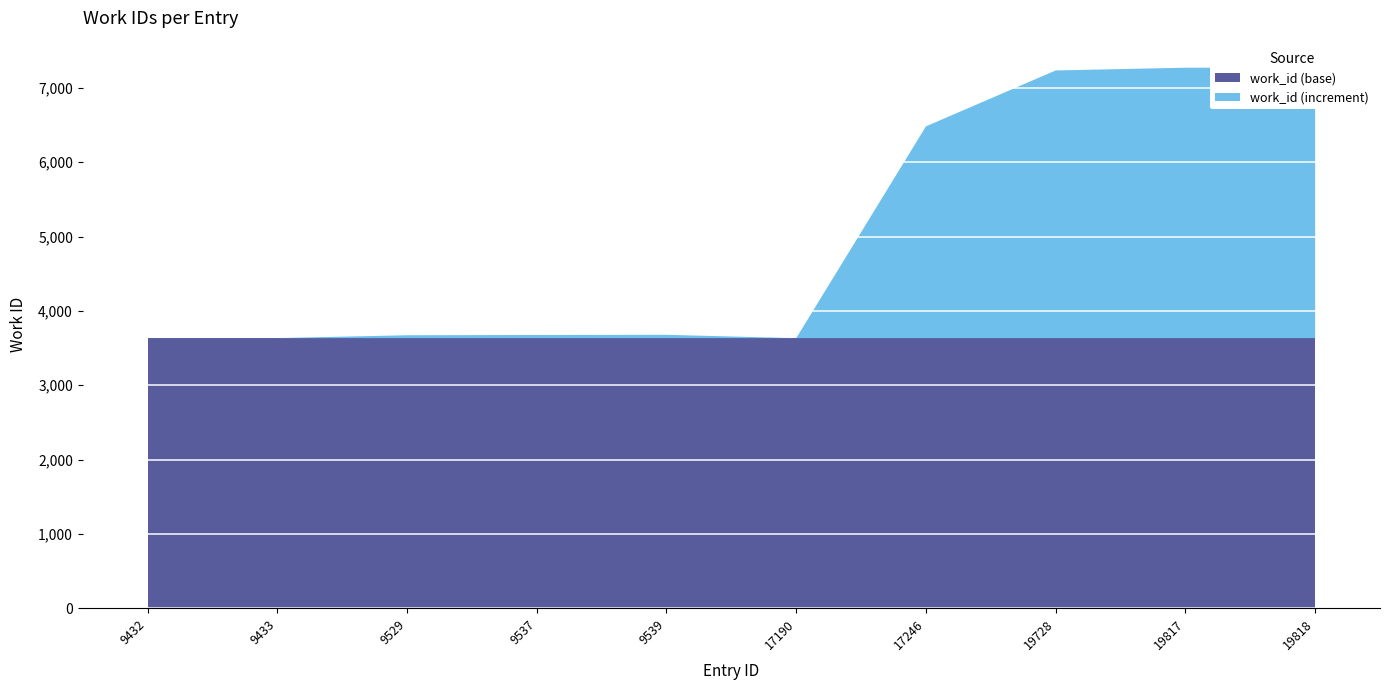

Reading left to right, what are all the values shown in this chart?

9432=3634	9433=3634	9529=3672	9537=3676	9539=3678	17190=3633	17246=6481	19728=7233	19817=7270	19818=7270